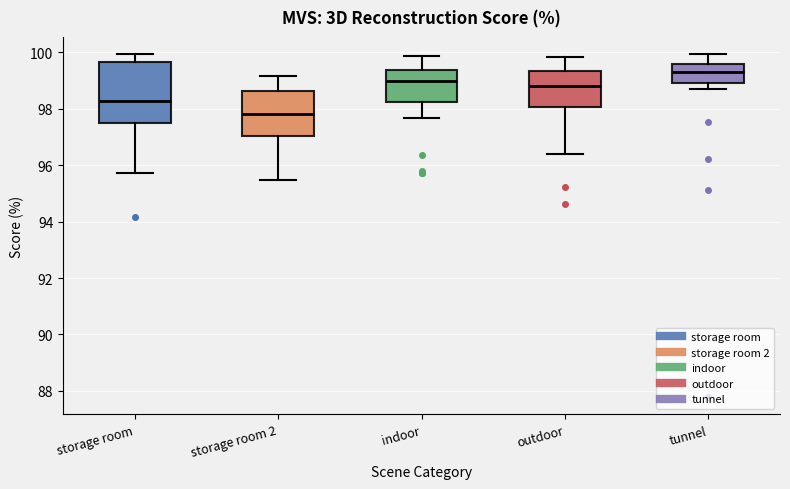

Reading left to right, read every box against the y-axis: the position of its median line, the range the box covers, and the ends of its whiskers. The values are not printed on the chart, so give them approximately, as read against the axis.

storage room: median 98.2, box 97.6 to 99.6, whiskers 95.8 to 100.0
storage room 2: median 97.8, box 97.0 to 98.6, whiskers 95.4 to 99.2
indoor: median 99.0, box 98.2 to 99.4, whiskers 97.6 to 99.8
outdoor: median 98.8, box 98.0 to 99.4, whiskers 96.4 to 99.8
tunnel: median 99.2, box 99.0 to 99.6, whiskers 98.6 to 100.0